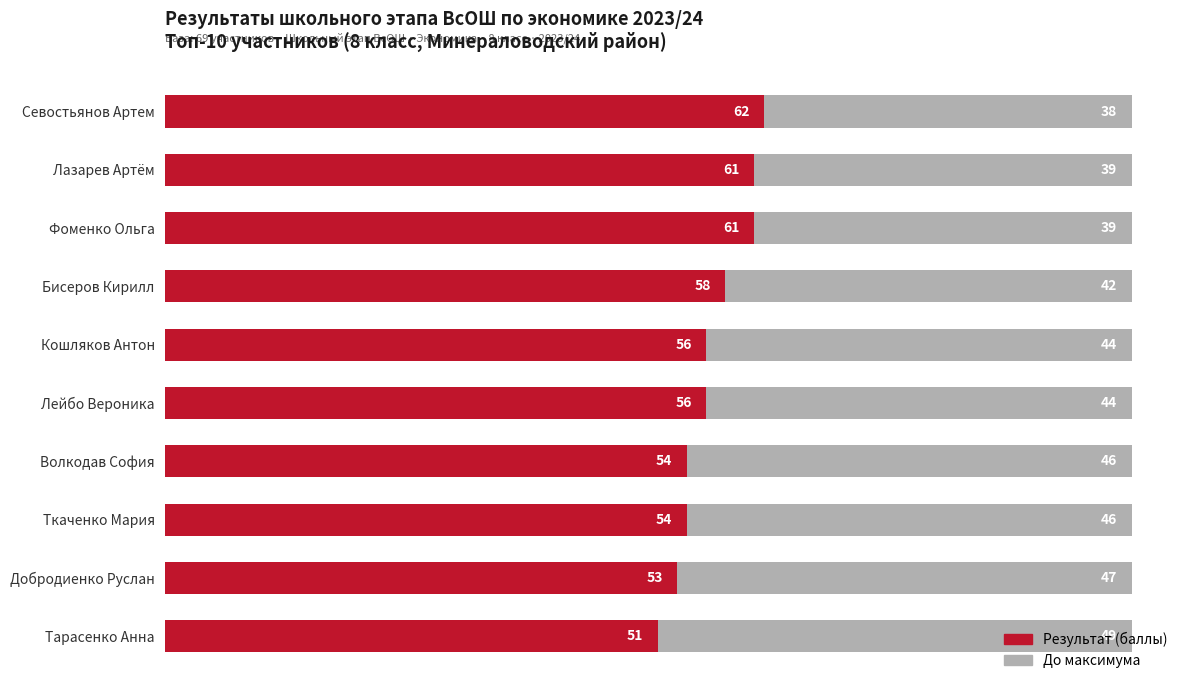

Is it true that Результат (баллы) equals 93 at Бисеров Кирилл?

False